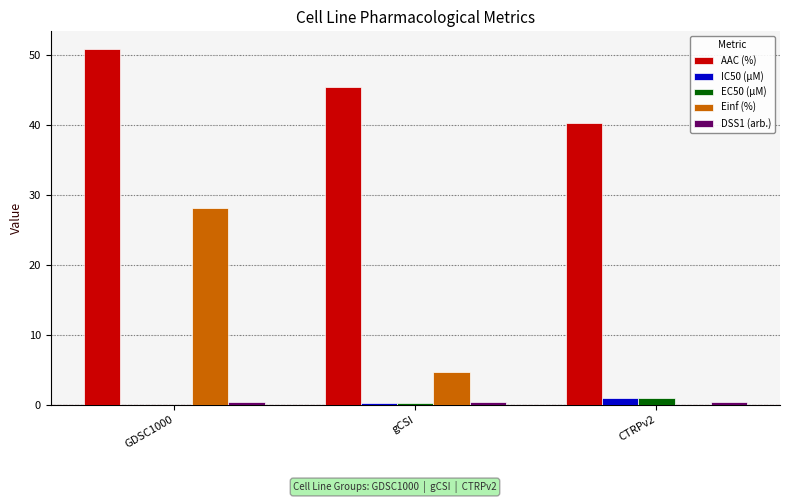

What is the sum of all EC50 (µM) values?

1.4